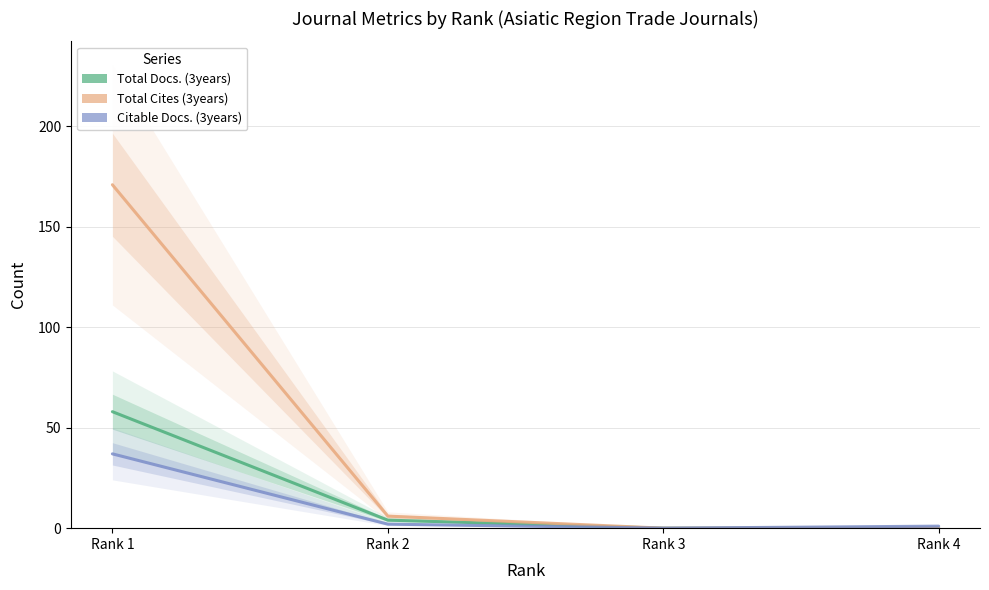

Is the value of Total Cites (3years) at Rank 4 greater than the value of Citable Docs. (3years) at Rank 3?

No